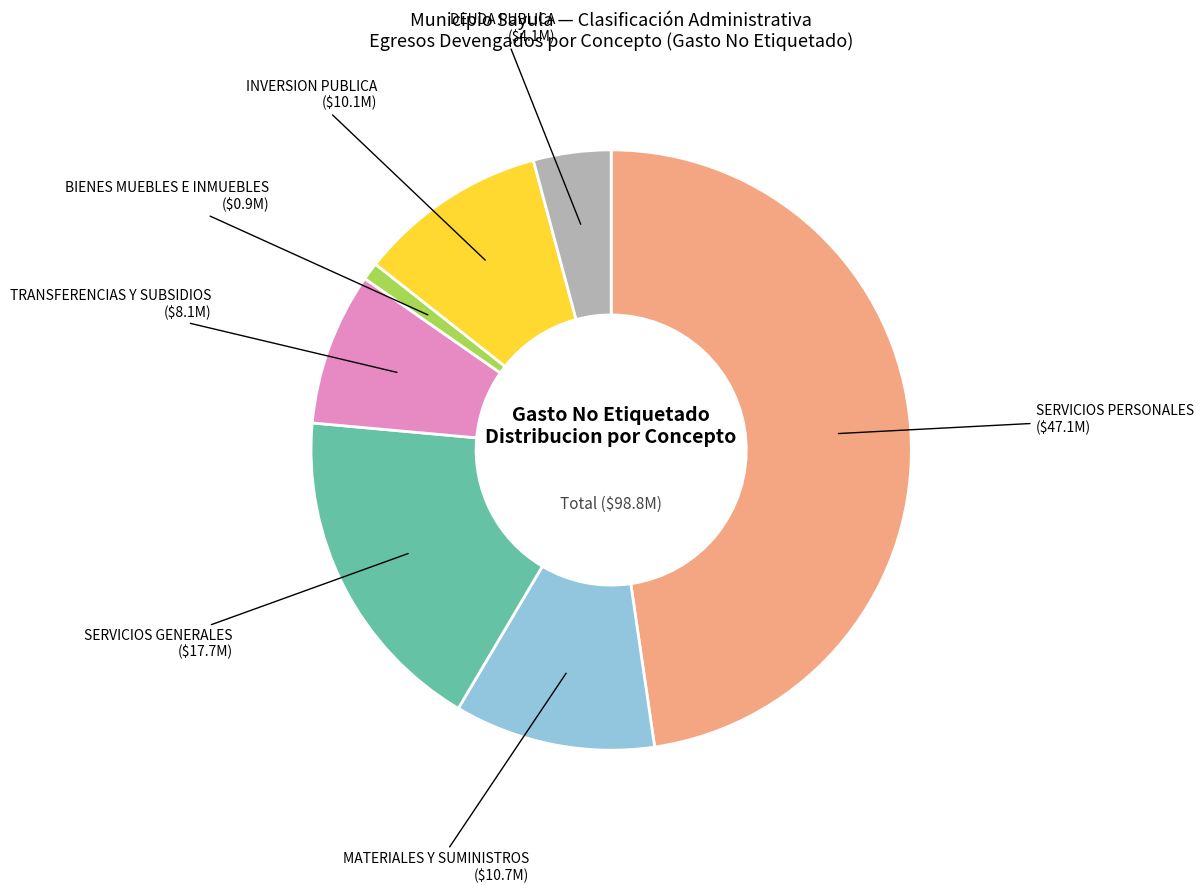

Does any single category account for the majority?

No